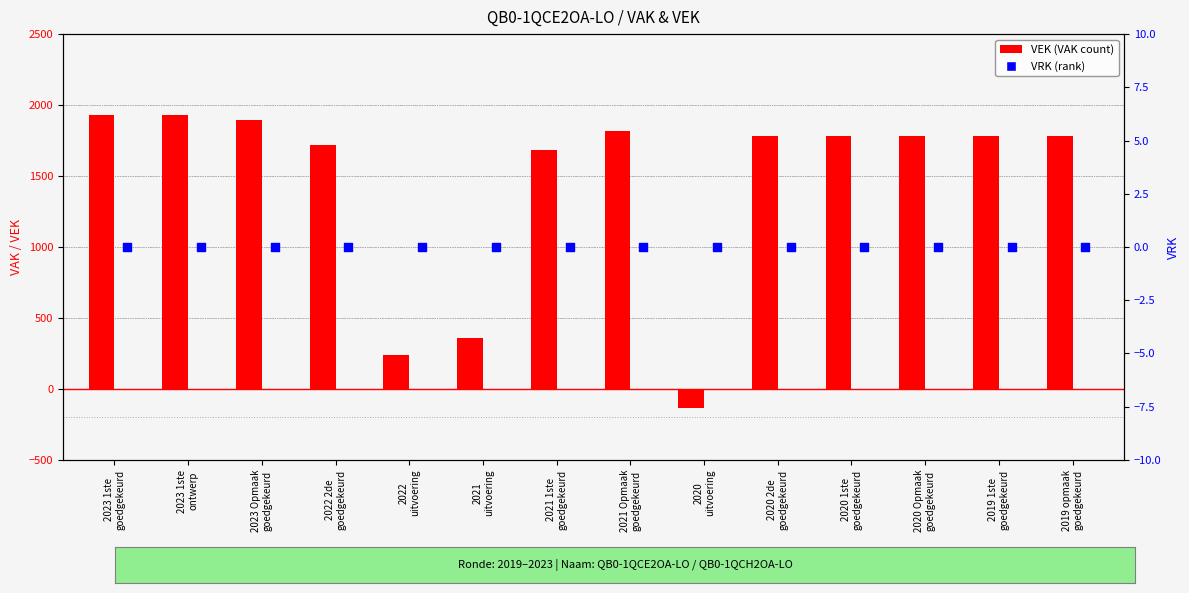

At how many categories does at least one series exceed 465?

11